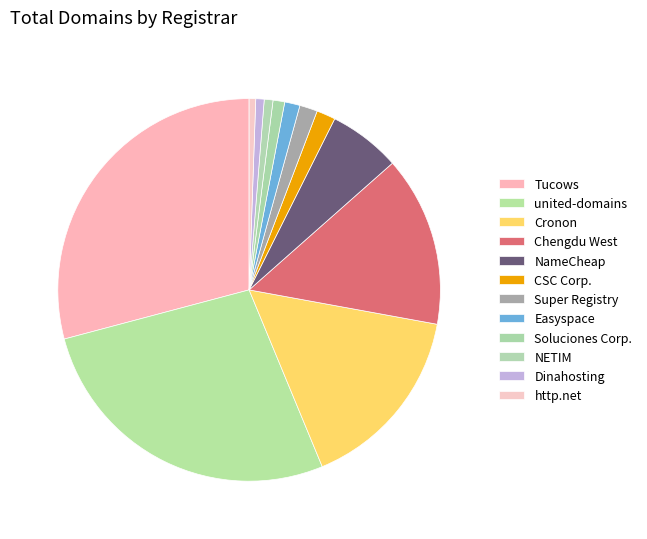

How many slices are in this pie chart?

12